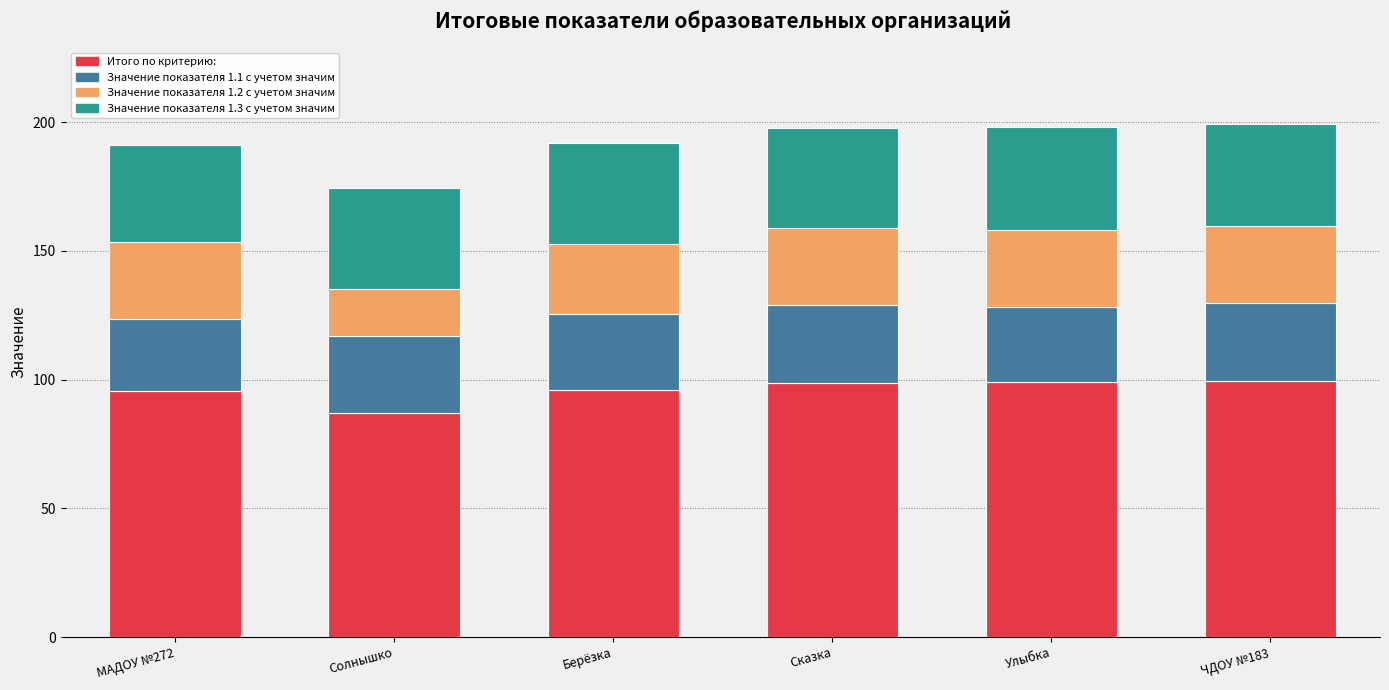

What is the maximum value for Итого по критерию:?

99.6